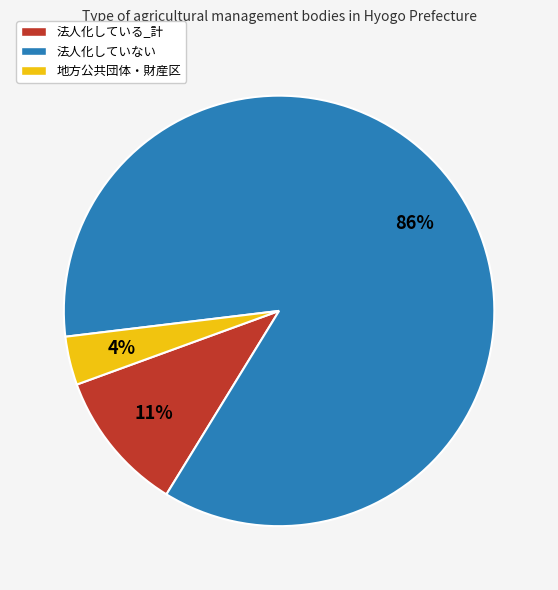

Is it true that 法人化している_計 is 19% of the pie?

False